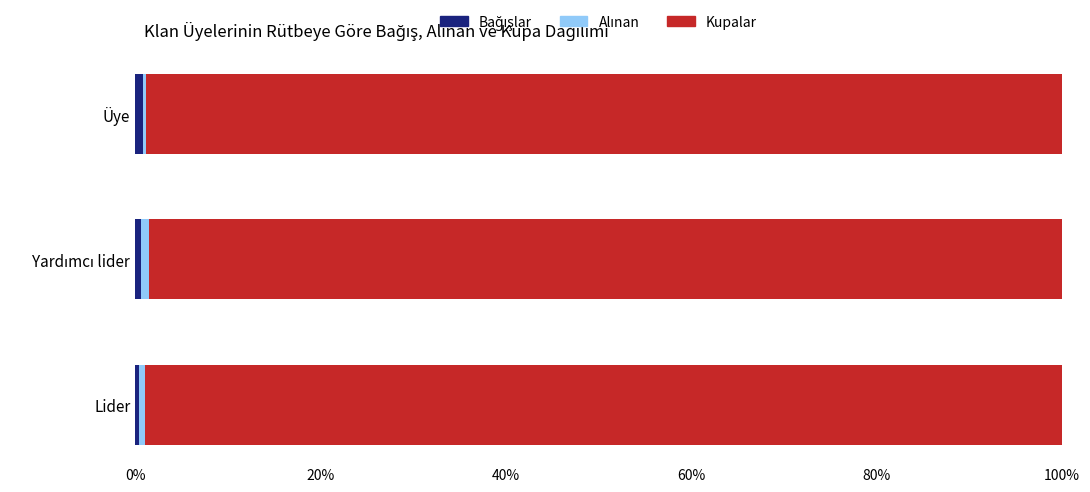

Count the number of categories in the chart.

3